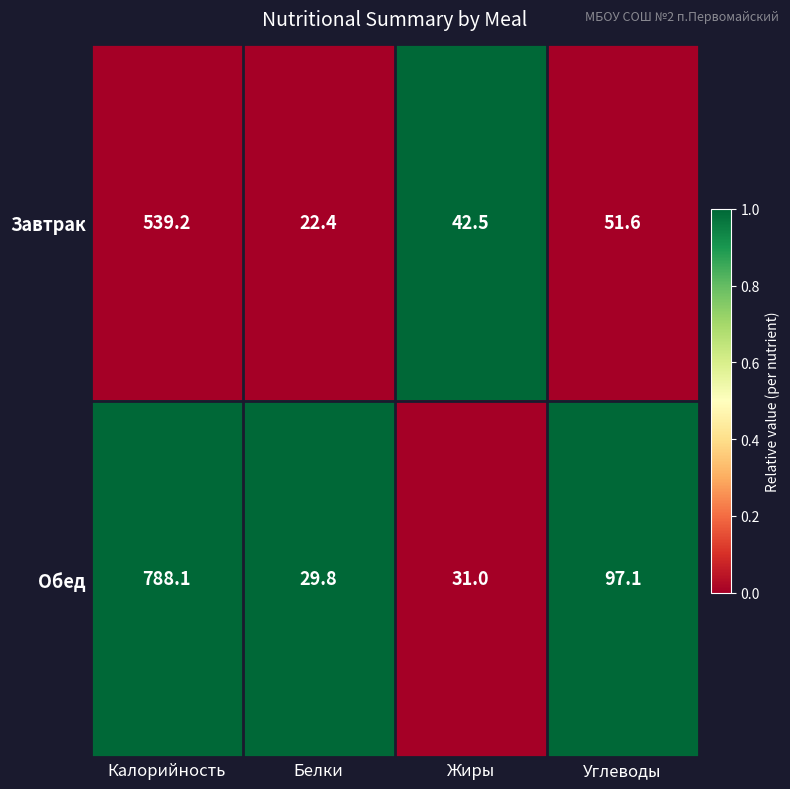

Which series has the largest total across all categories?

Обед